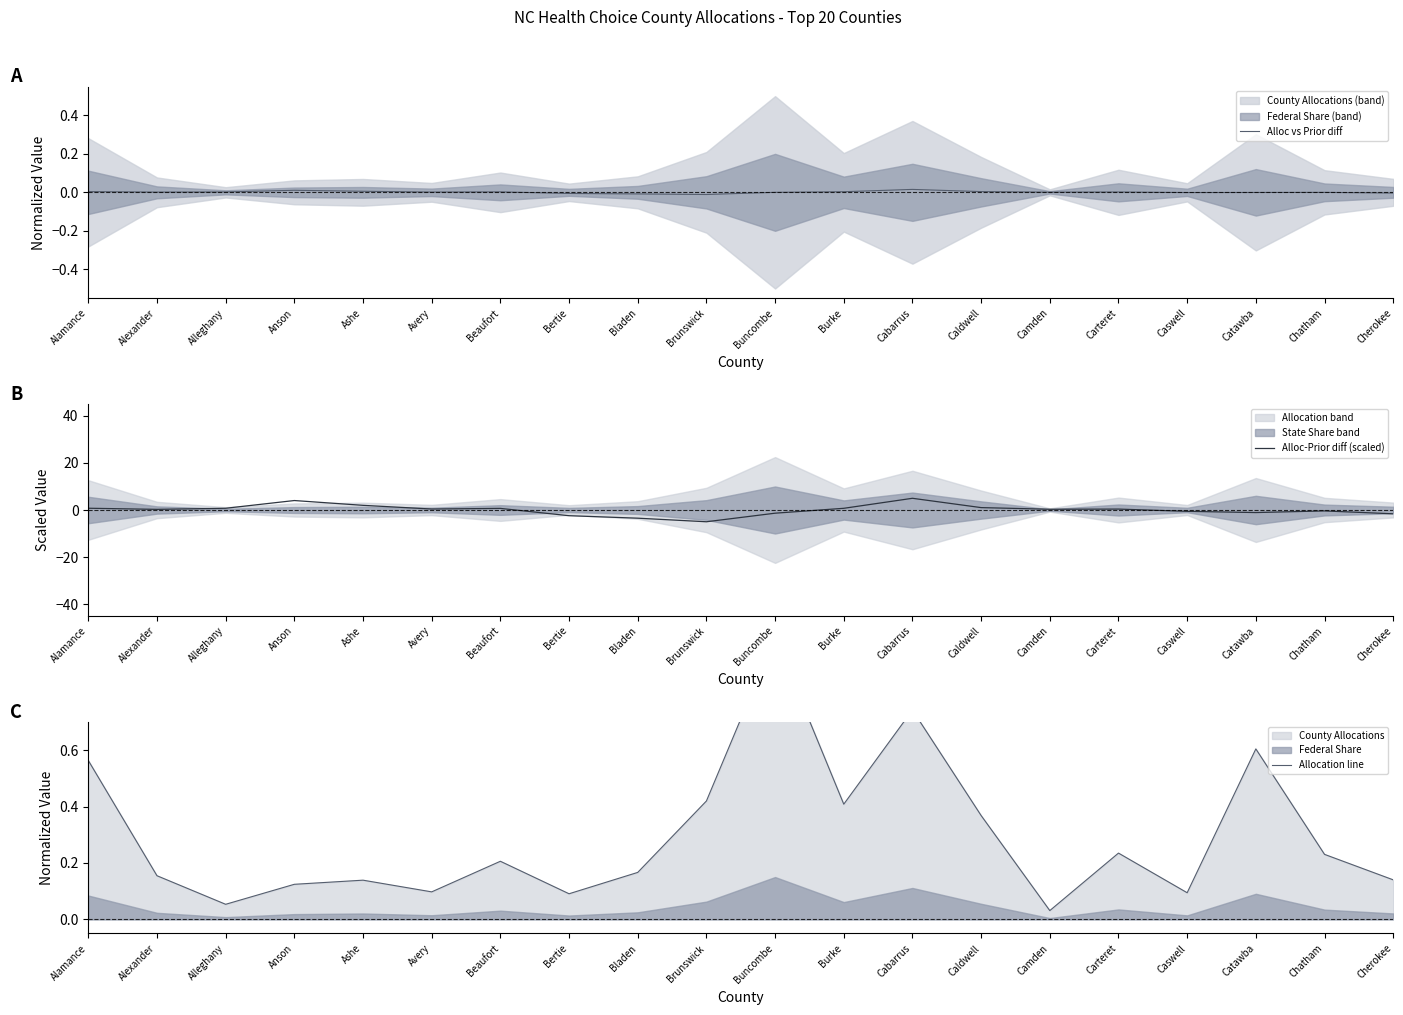

The Alloc-Prior diff (scaled) series shows 0.3 at Alamance. True or false?

False